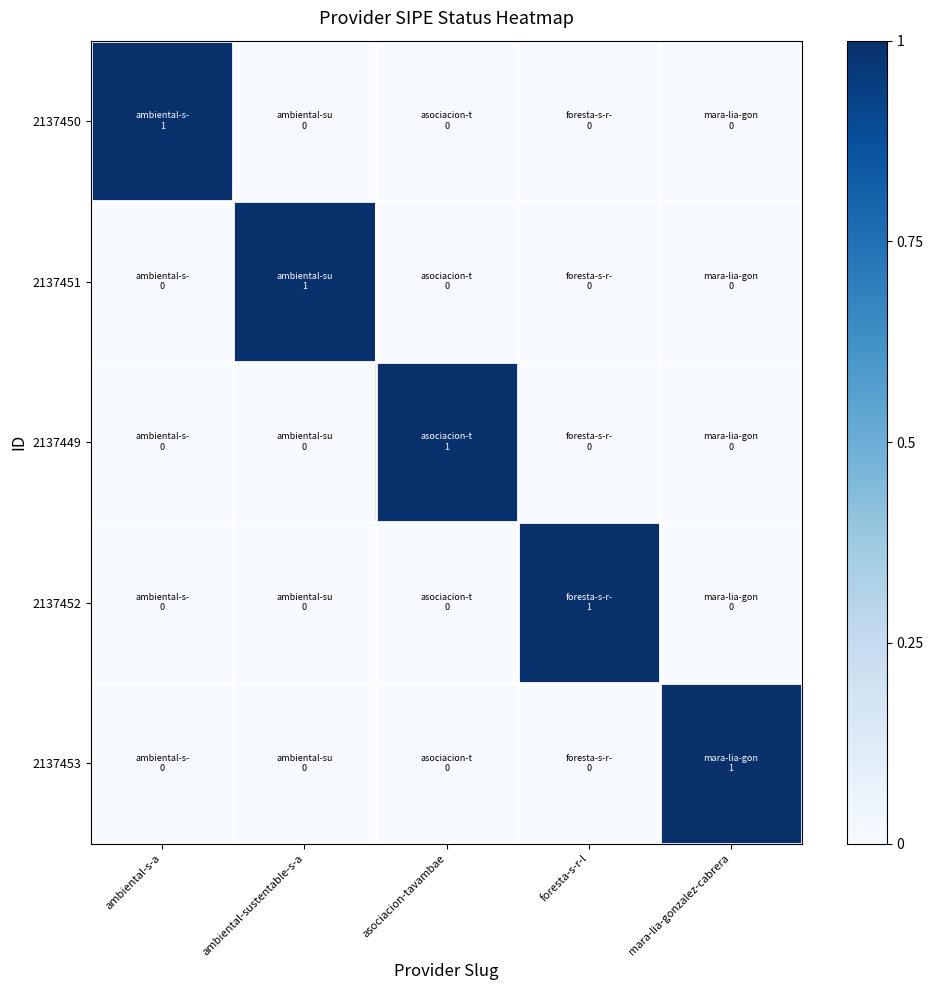

What is the total value across all series at ambiental-s-a?

1